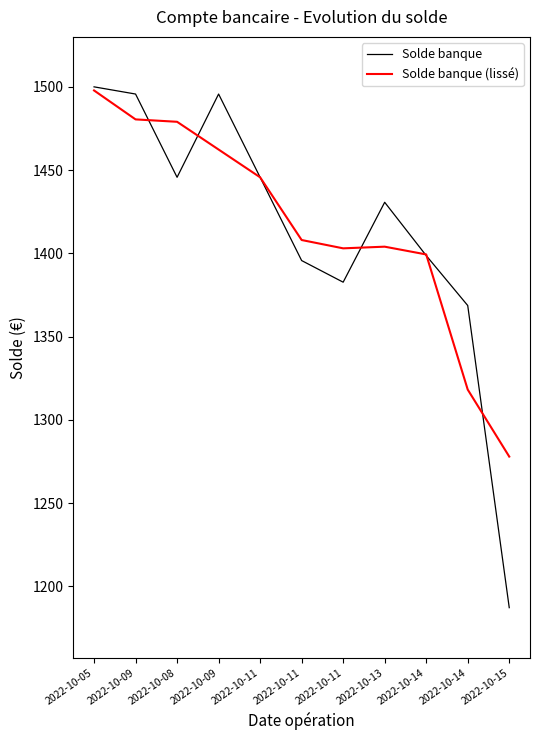

What is the sum of all Solde banque values?

15546.4